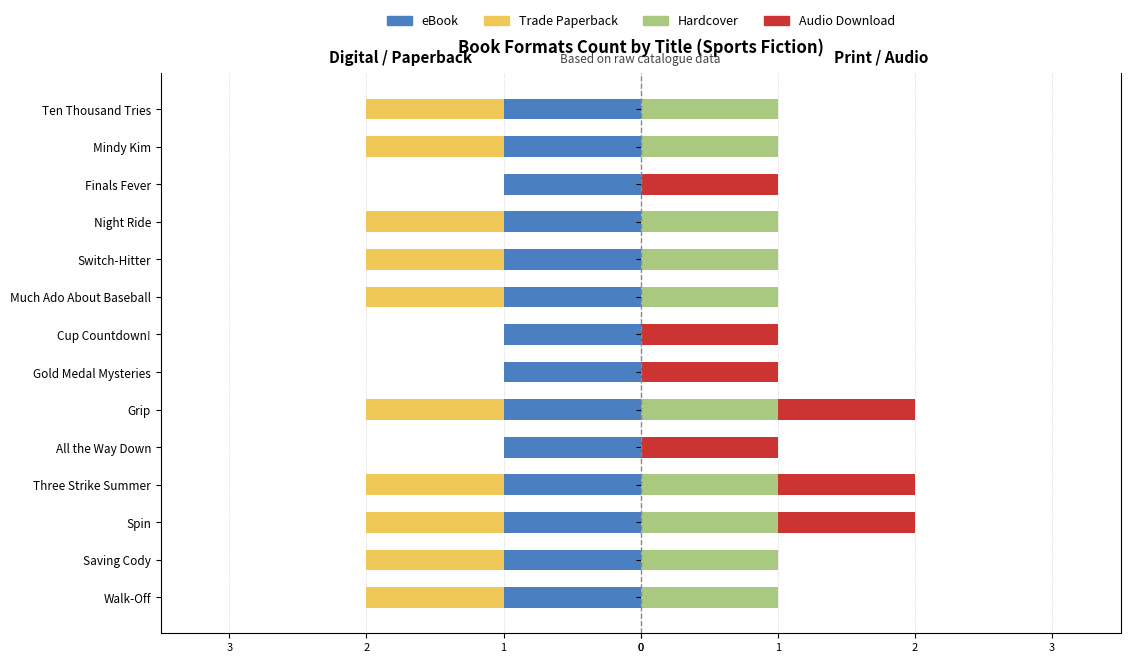

What is the difference between the maximum and minimum values in the Trade Paperback series?

1.0